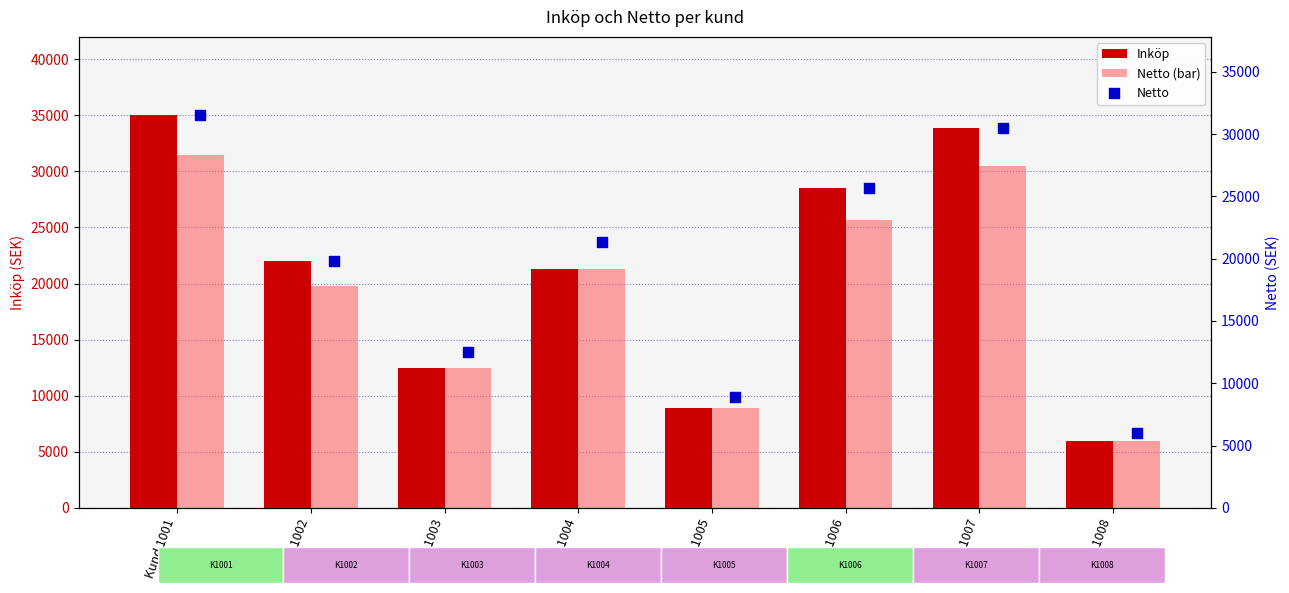

Which series has the largest total across all categories?

Inköp